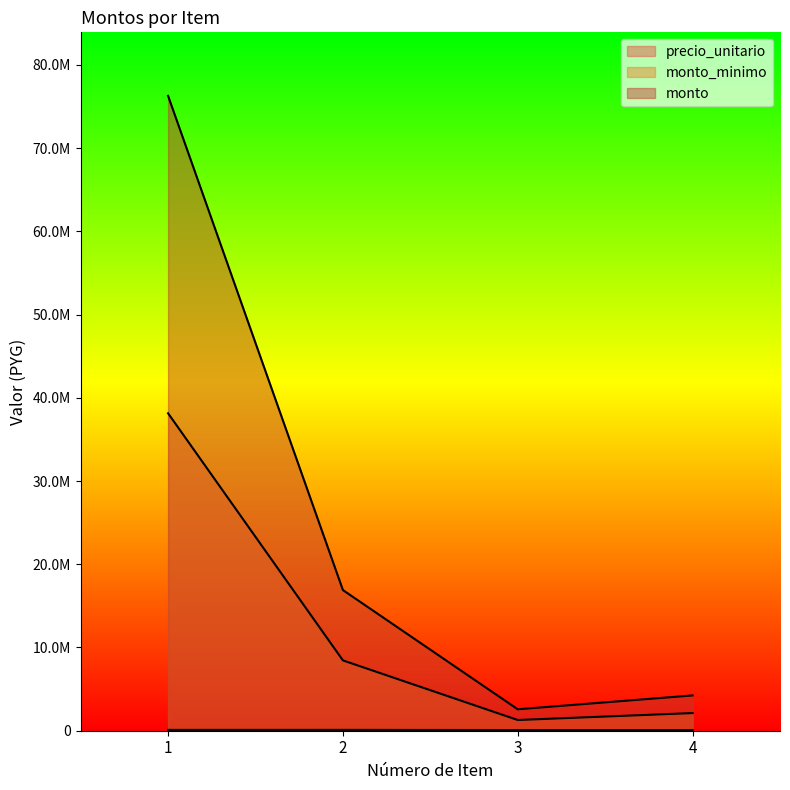

Where does the monto series first go above 16900000?

1